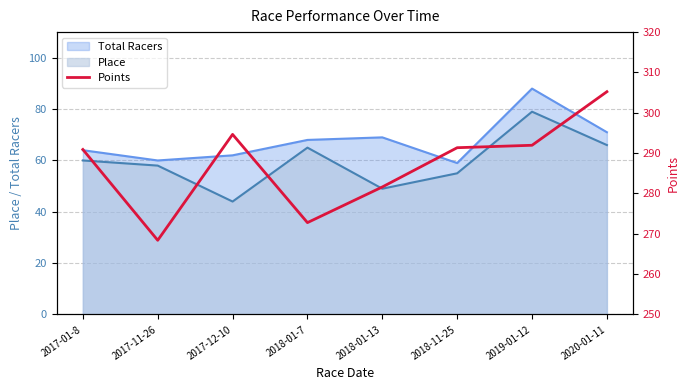

At which label does Place reach its minimum?

2017-12-10